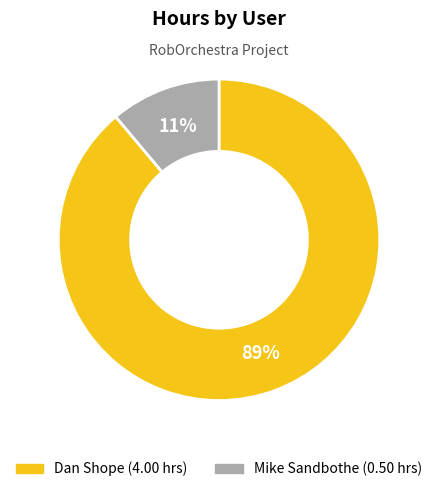

To the nearest percent, what percentage of the pie is Mike Sandbothe?

11%